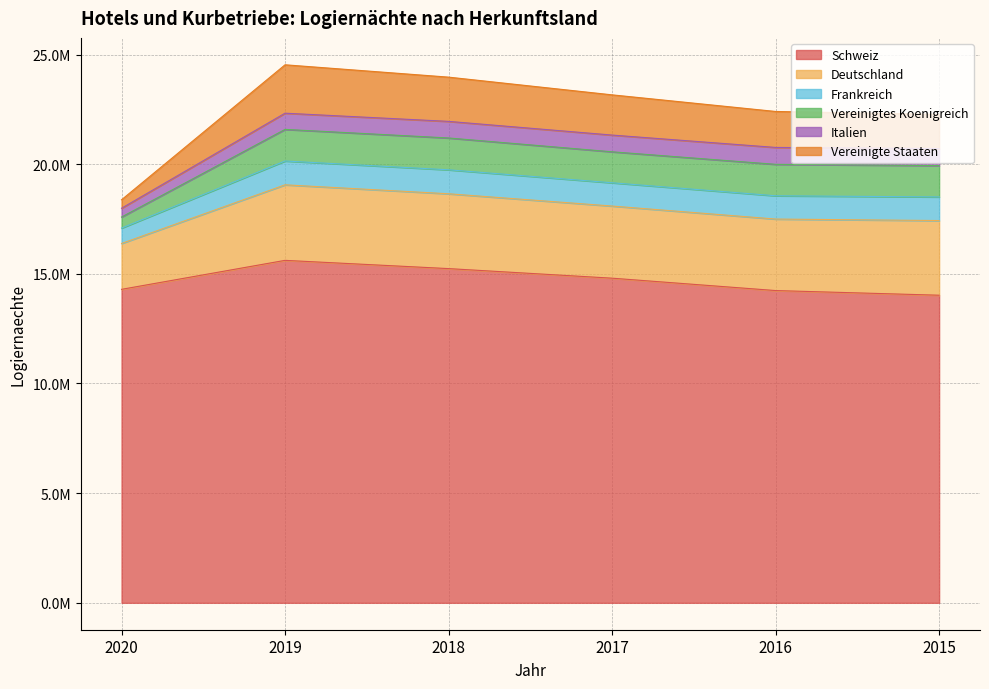

True or false: Deutschland and Schweiz intersect in this chart.

False